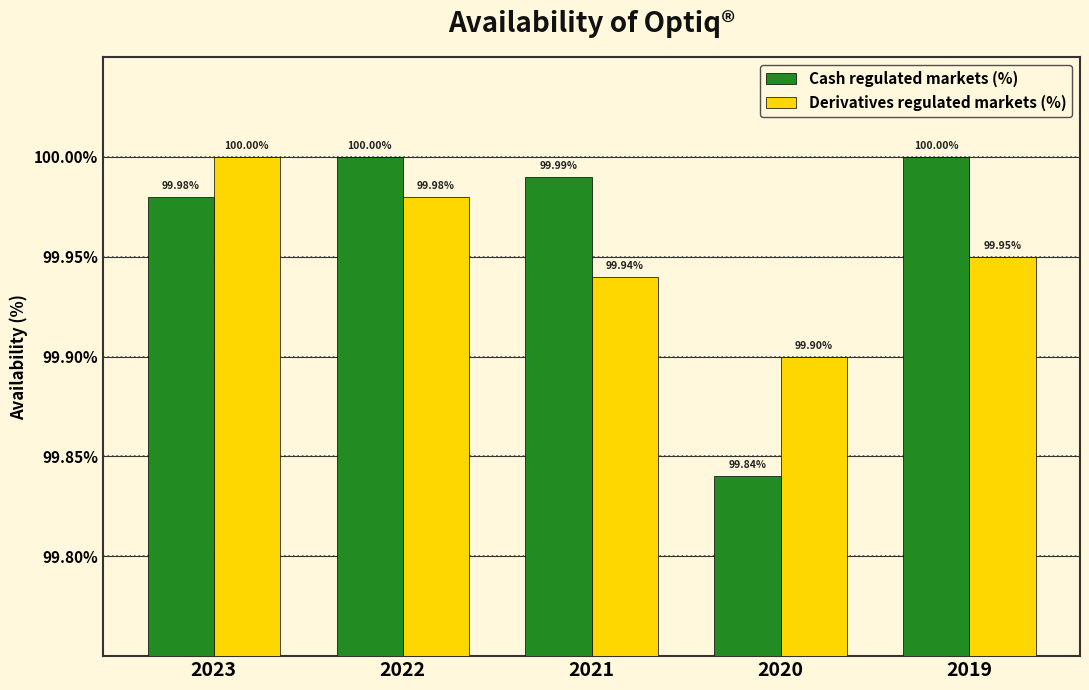

Which series has the largest range (max minus min)?

Cash regulated markets (%)